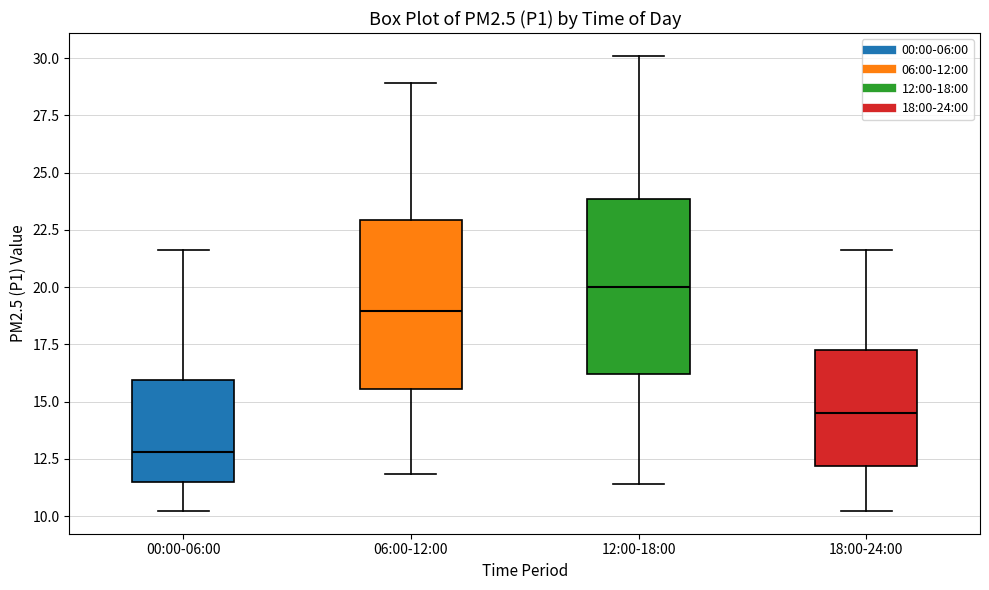

Which box has the lowest median line?

00:00-06:00